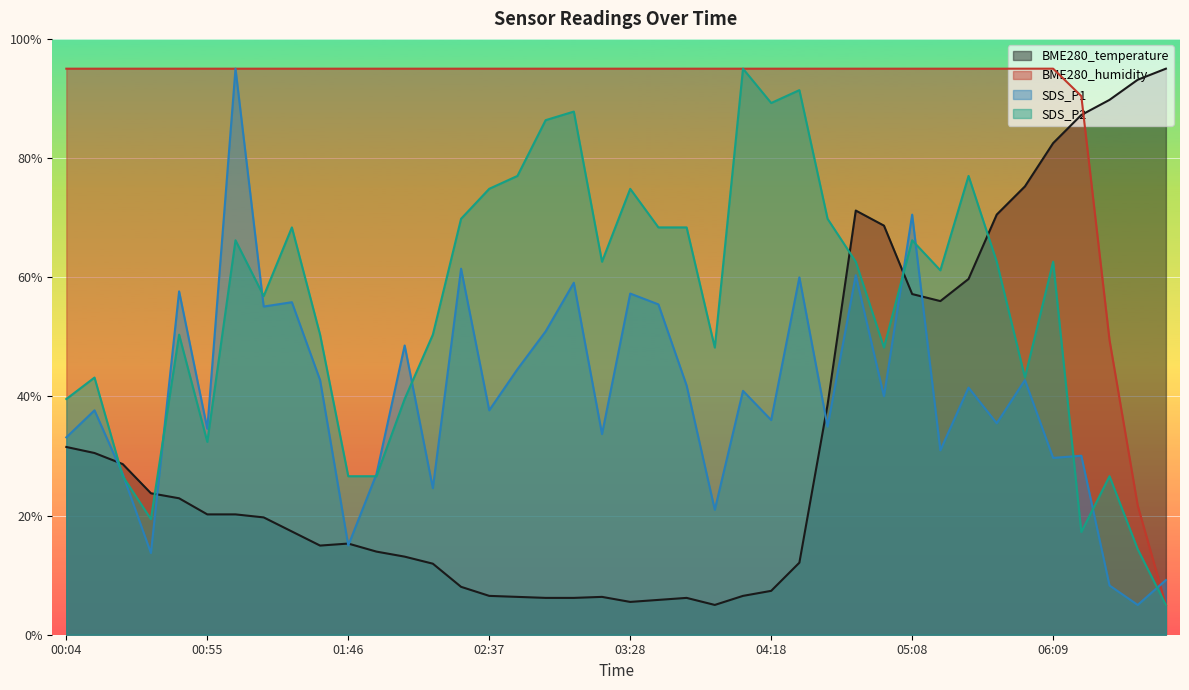

In SDS_P2, how many points are higher than both neighbors (excluding endpoints)?

12